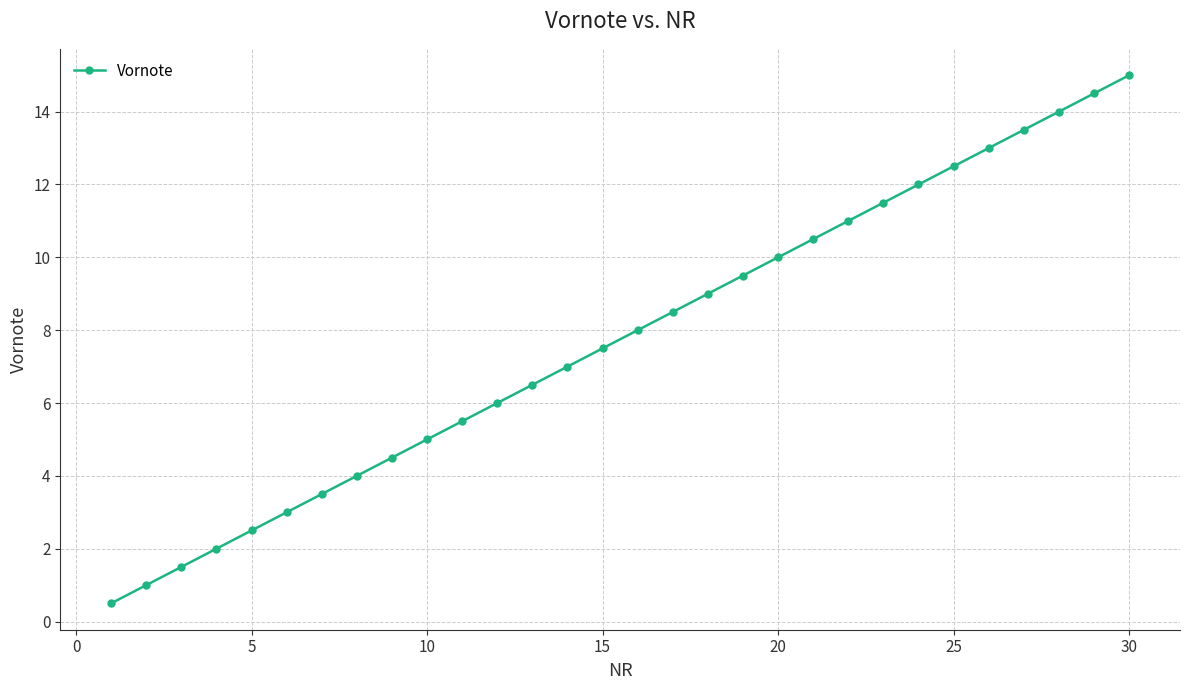

Reading left to right, what are all the values shown in this chart?

0.5	1.0	1.5	2.0	2.5	3.0	3.5	4.0	4.5	5.0	5.5	6.0	6.5	7.0	7.5	8.0	8.5	9.0	9.5	10.0	10.5	11.0	11.5	12.0	12.5	13.0	13.5	14.0	14.5	15.0